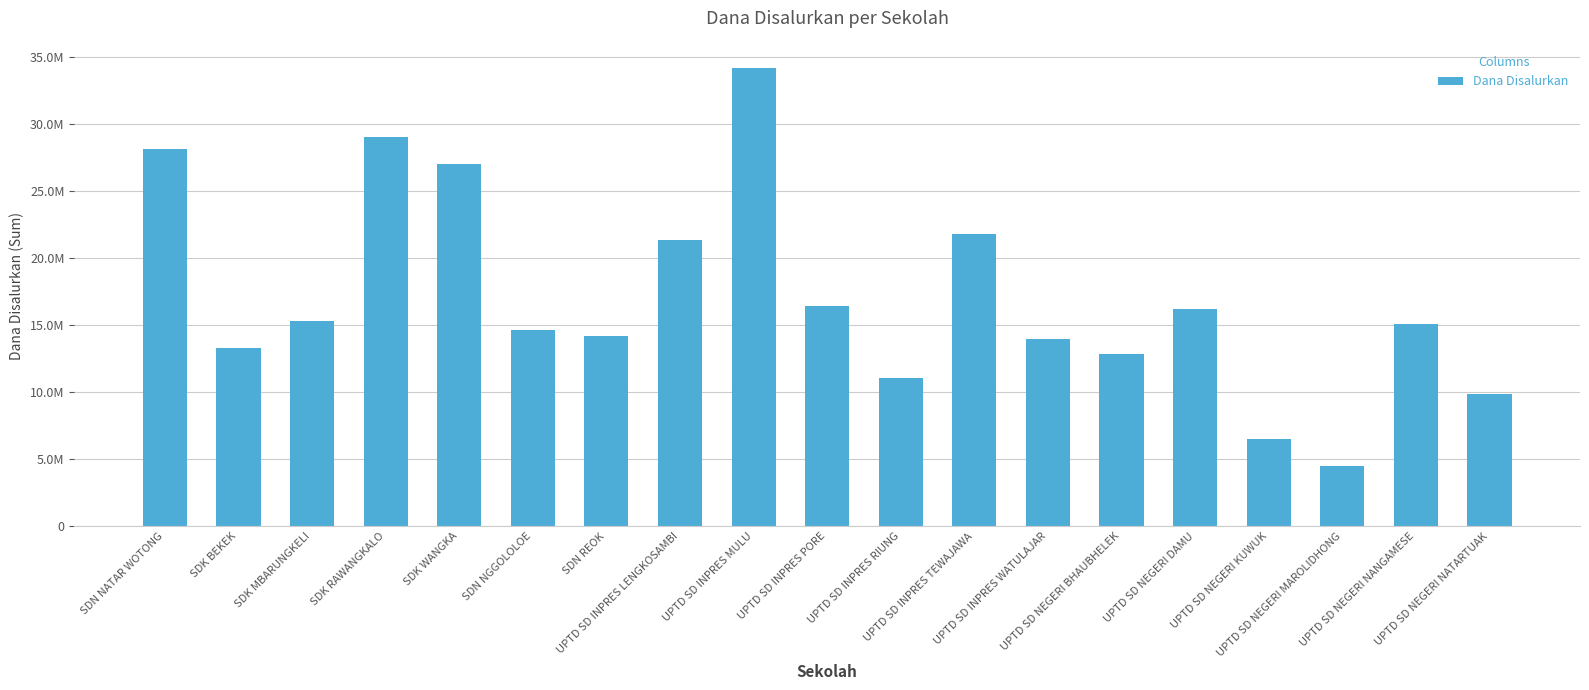

What is the difference between the second highest and second lowest values?

22500000